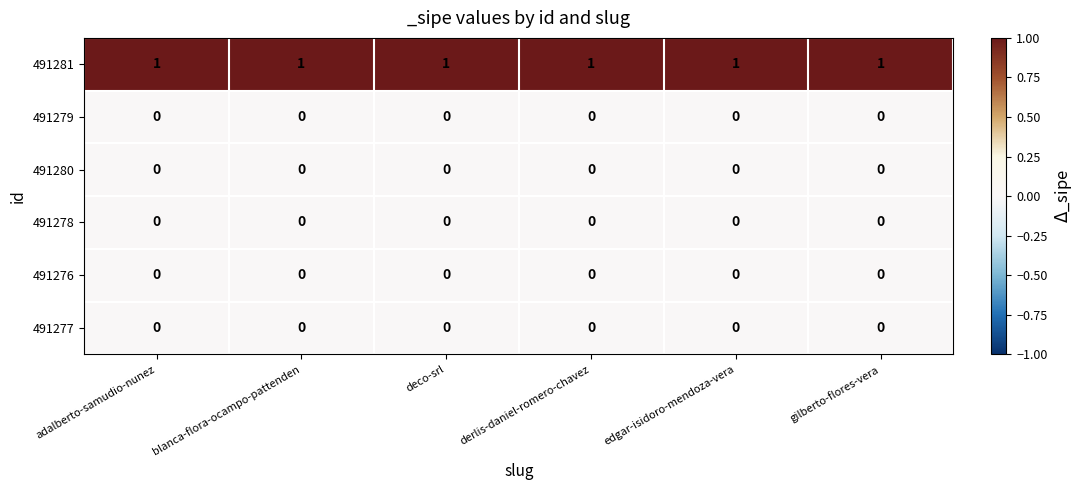

Is the value of 491281 at edgar-isidoro-mendoza-vera greater than the value of 491278 at gilberto-flores-vera?

Yes